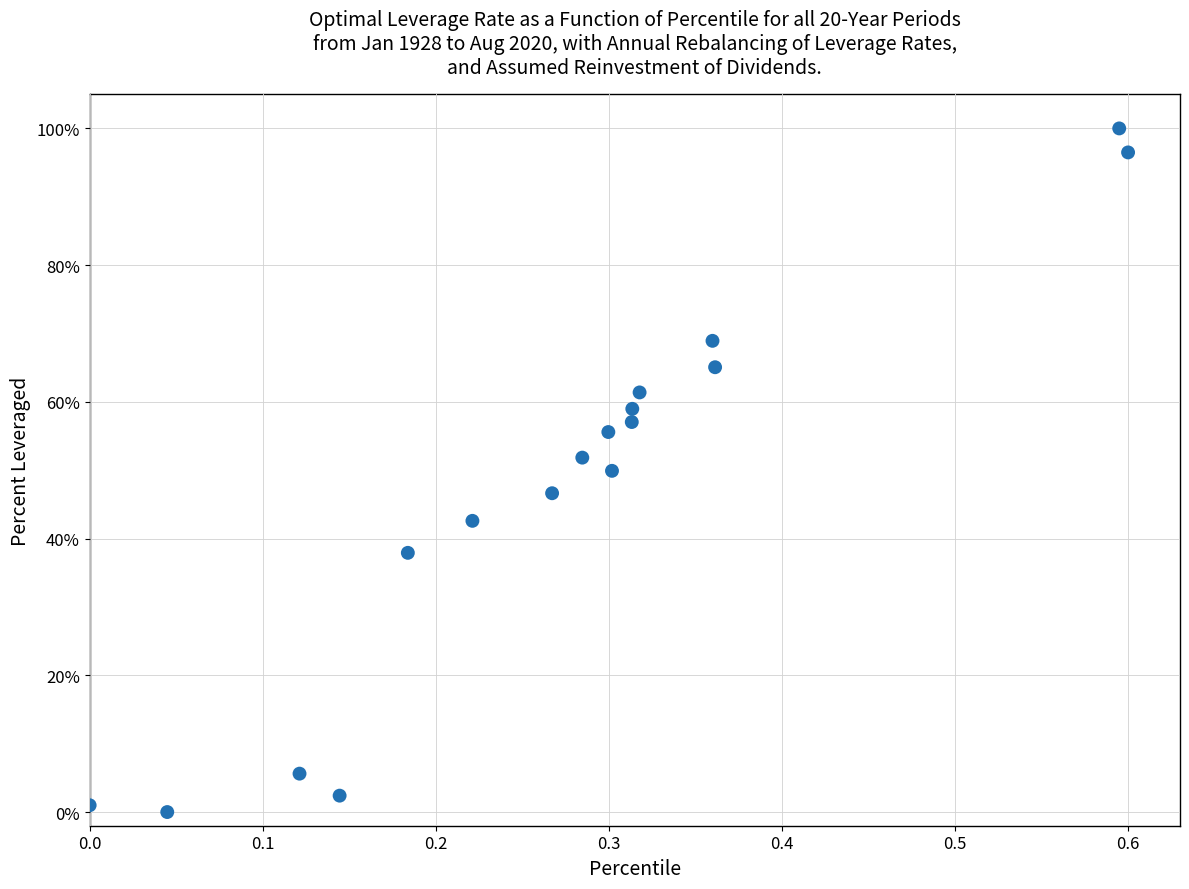

What is the range of X values (max minus min)?

0.6